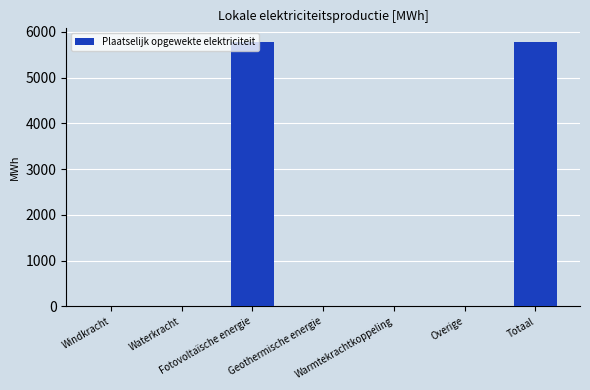

The value at Overige is -2381.5. True or false?

False